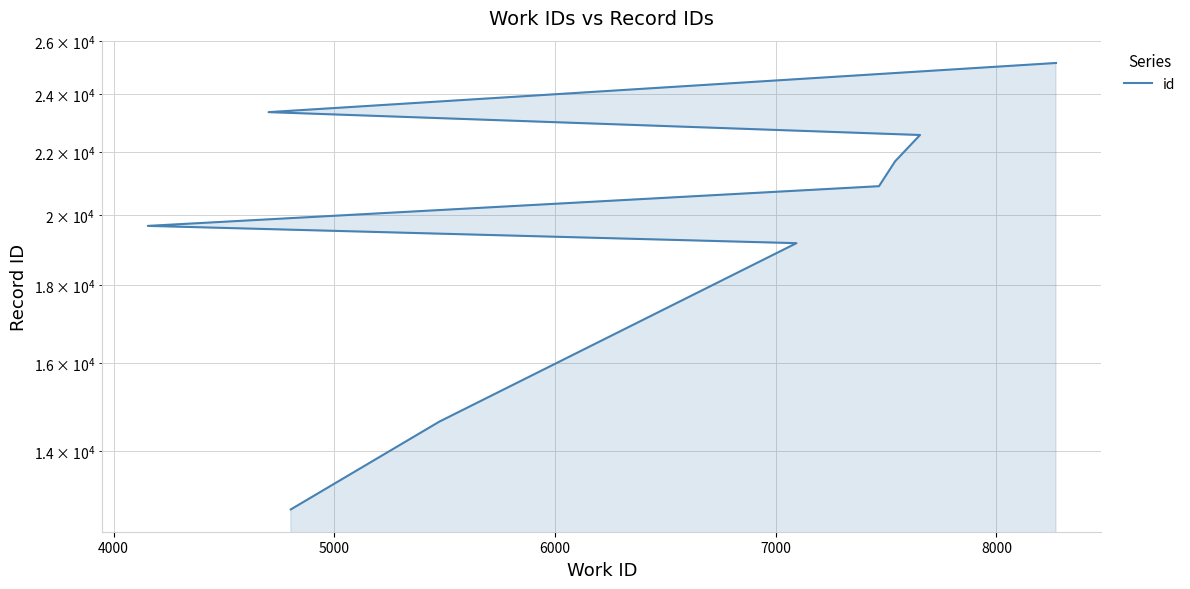

How many values exceed 20893?

4